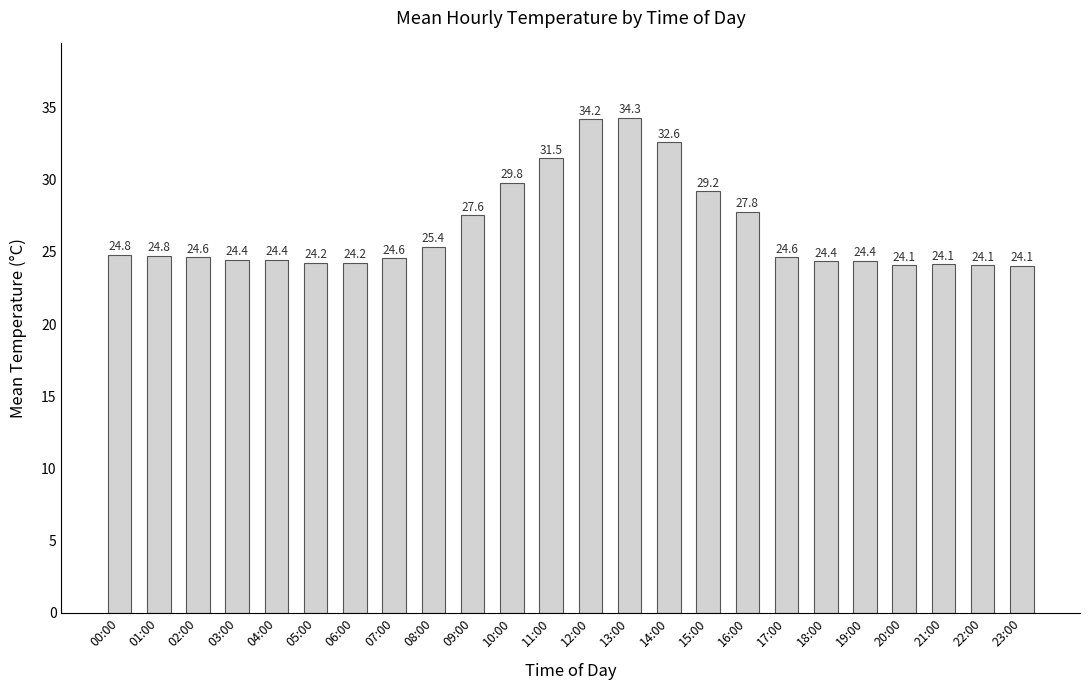

The value at 19:00 is 24.4. True or false?

True